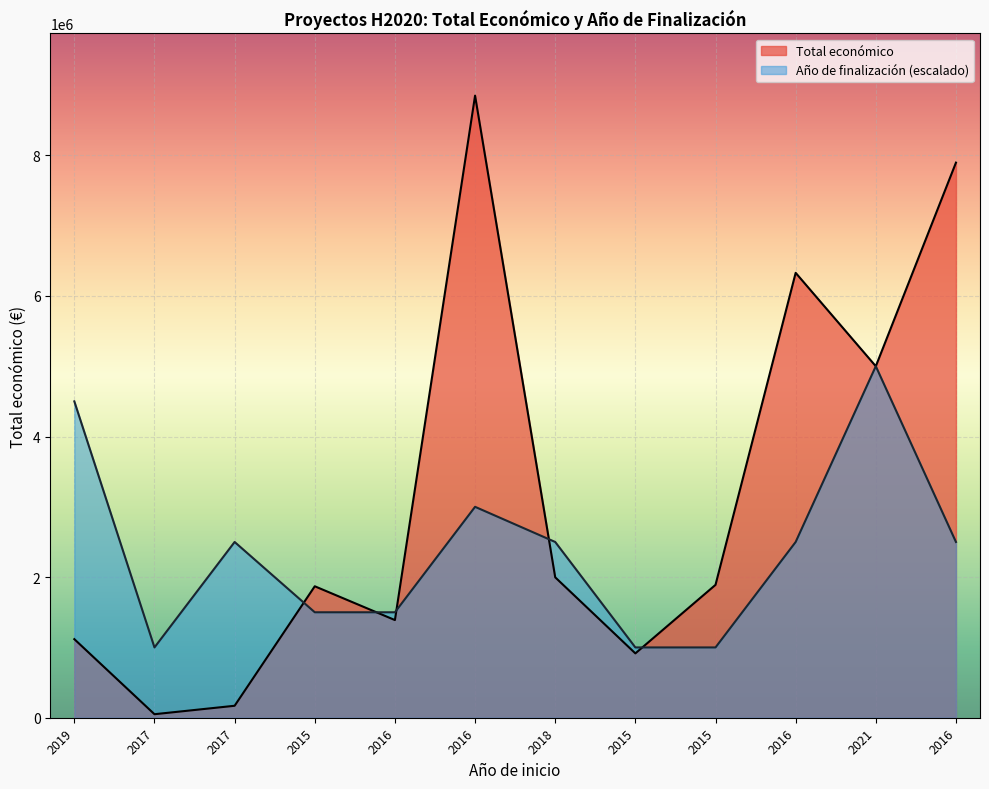

What is the difference between the maximum and second lowest values in the Total económico series?

8678402